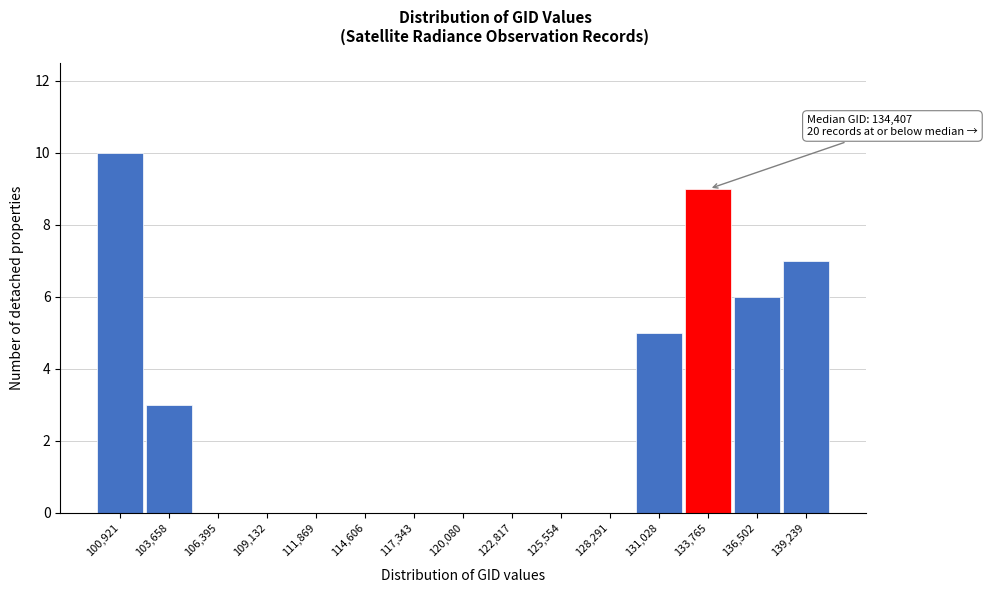

Reading left to right, list all the values displayed in this chart.

100,921=10	103,658=3	106,395=0	109,132=0	111,869=0	114,606=0	117,343=0	120,080=0	122,817=0	125,554=0	128,291=0	131,028=5	133,765=9	136,502=6	139,239=7